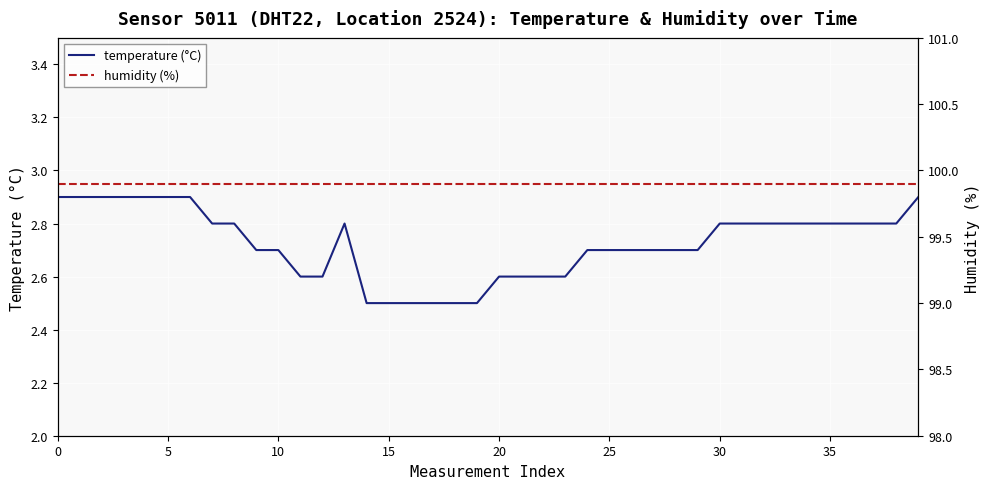

What are all the series names shown in the legend?

temperature (°C), humidity (%)